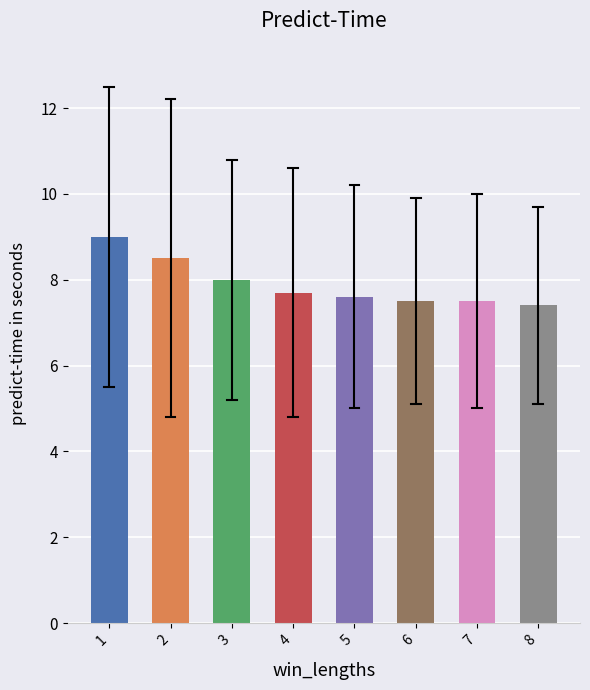

The value at 2 is 13.8. True or false?

False